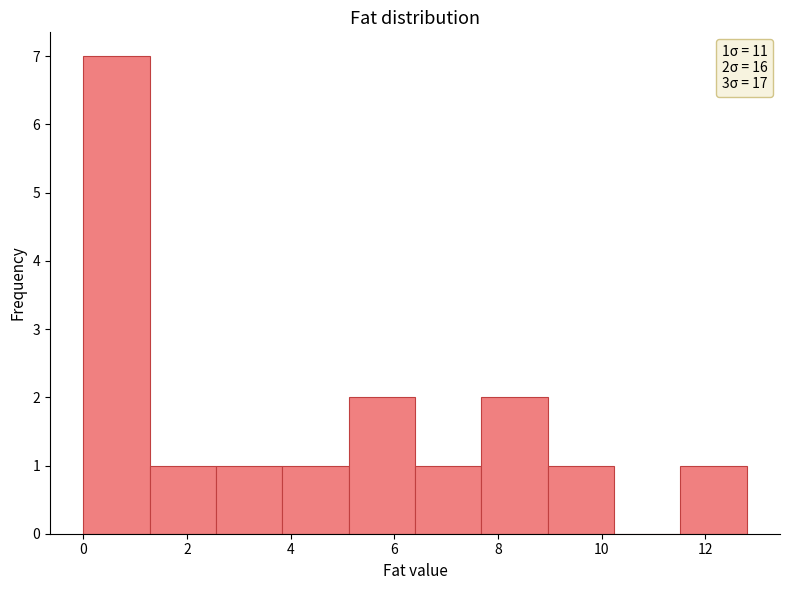

Which range on the x-axis has the tallest bar?

0.00 to 1.28